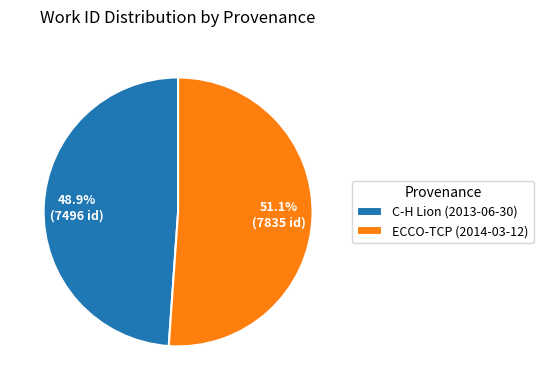

Which has a higher value, C-H Lion (2013-06-30) or ECCO-TCP (2014-03-12)?

ECCO-TCP (2014-03-12)